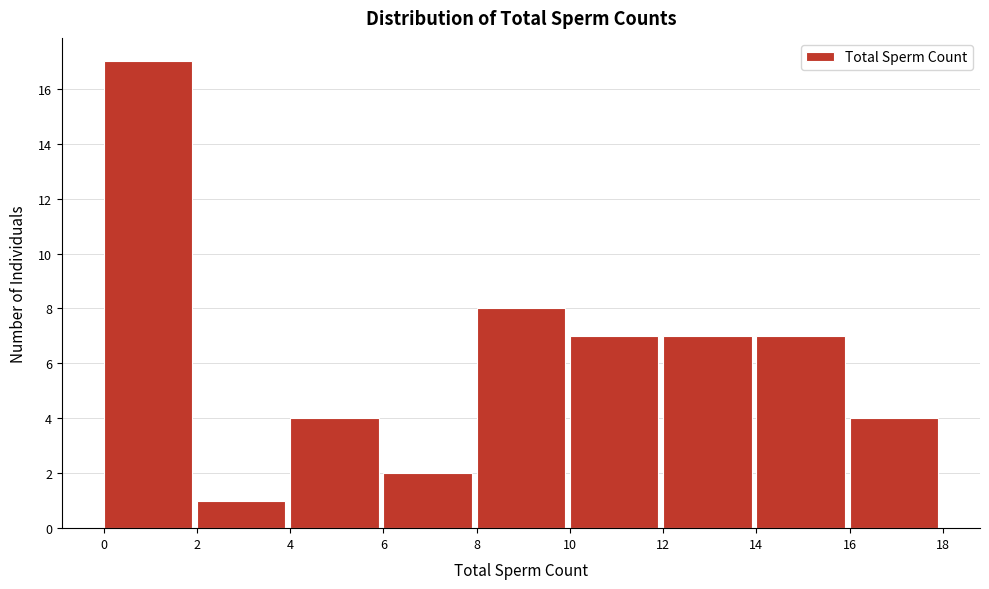

Reading left to right, list every bar in this chart as the range it spans on the x-axis followed by its height. The values are not printed on the chart, so give them approximately, as read against the axis.

0 to 2: 17
2 to 4: 1
4 to 6: 4
6 to 8: 2
8 to 10: 8
10 to 12: 7
12 to 14: 7
14 to 16: 7
16 to 18: 4